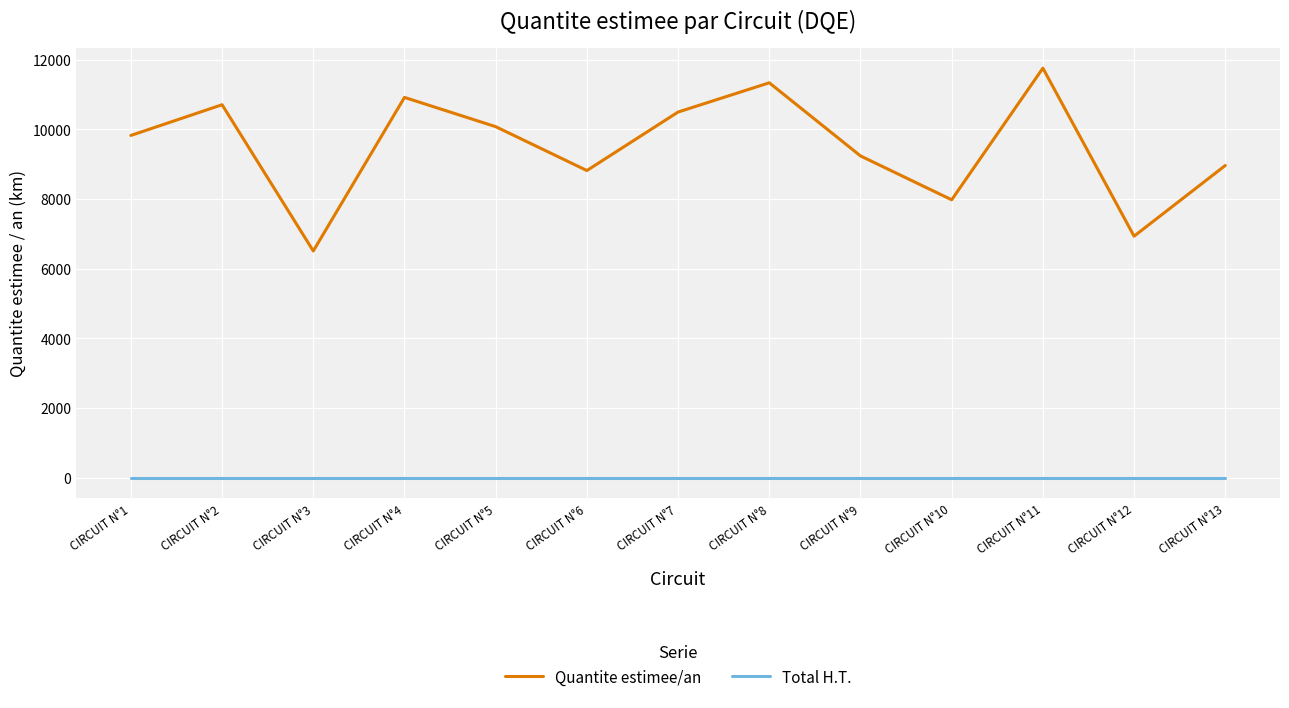

List the series in order of their peak value, highest first.

Quantite estimee/an, Total H.T.